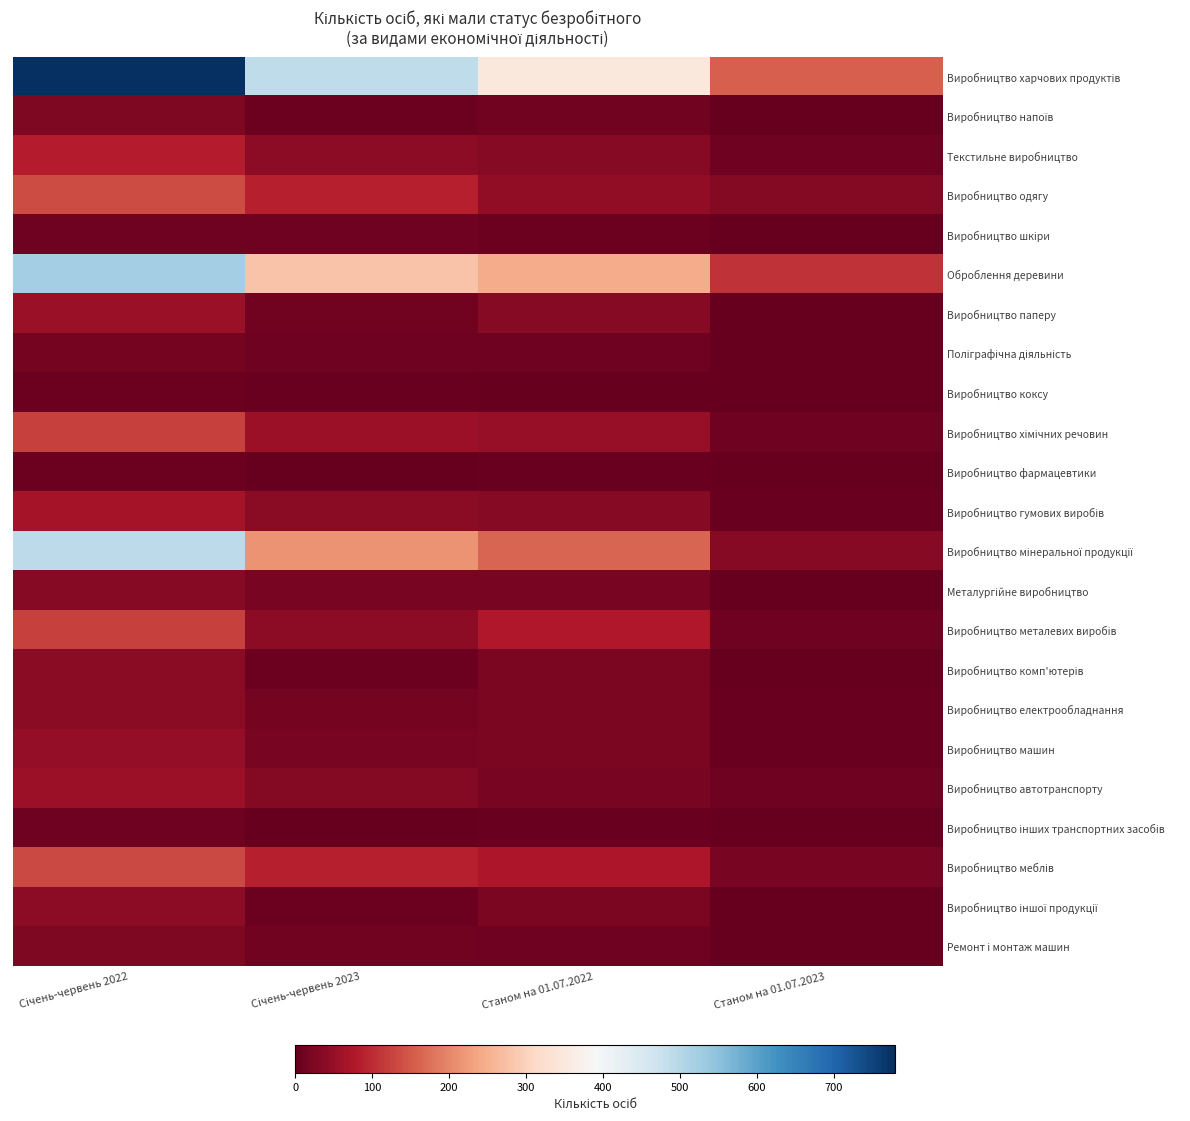

At which category is the sum across all series the highest?

Січень-червень 2022